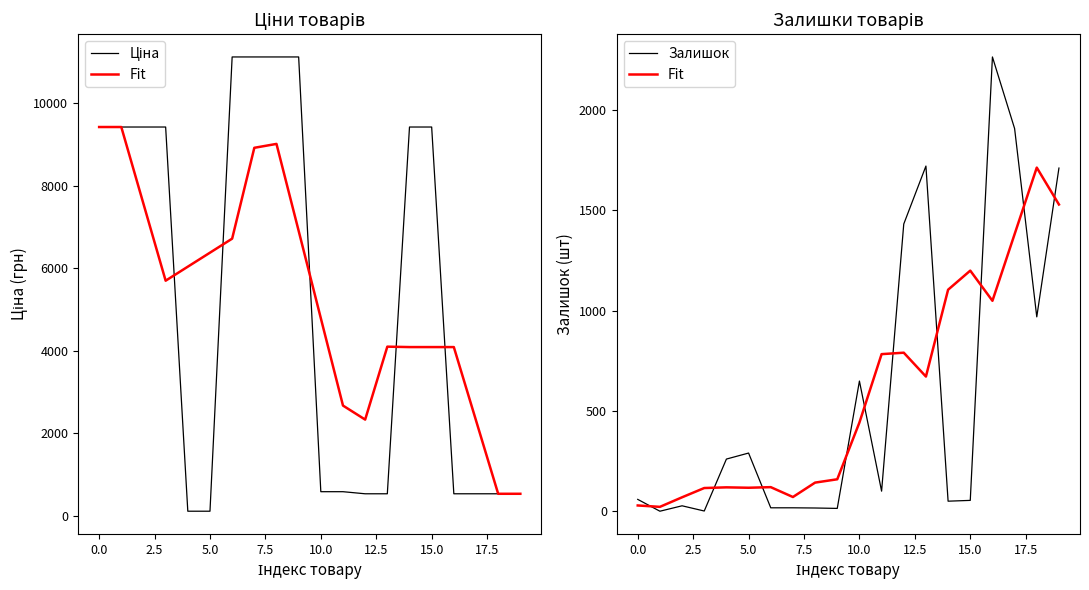

What is the sum of the Залишок values at 13 and 15.0?

1738.0